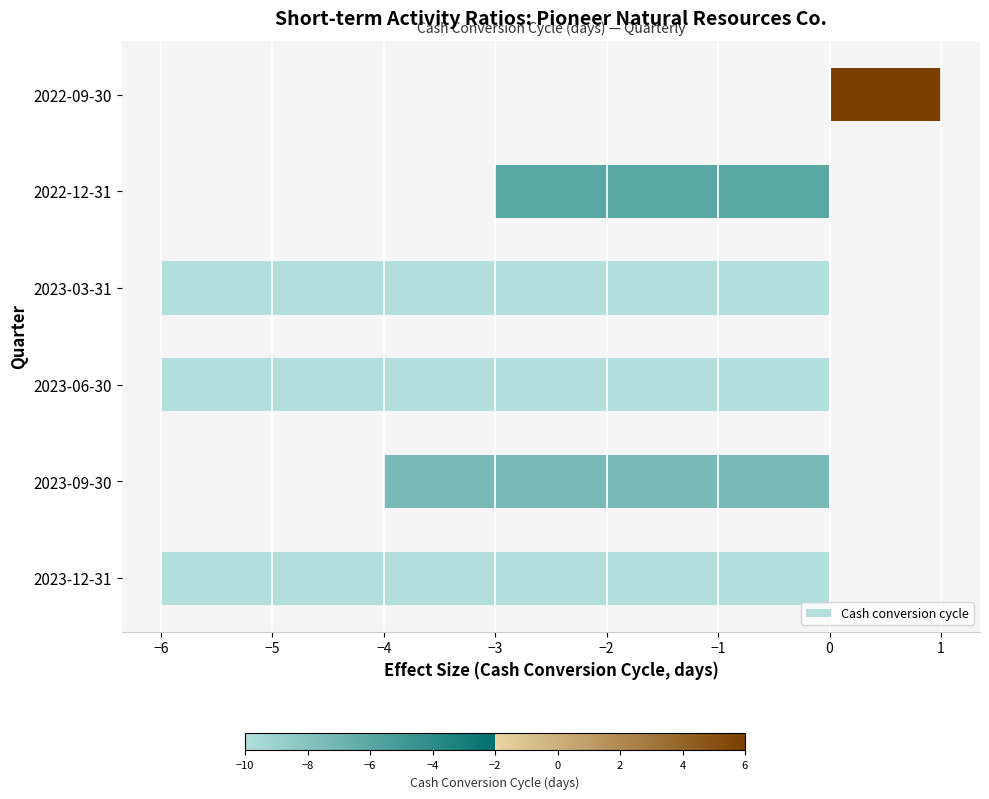

What is the difference between the second highest and minimum values?

3